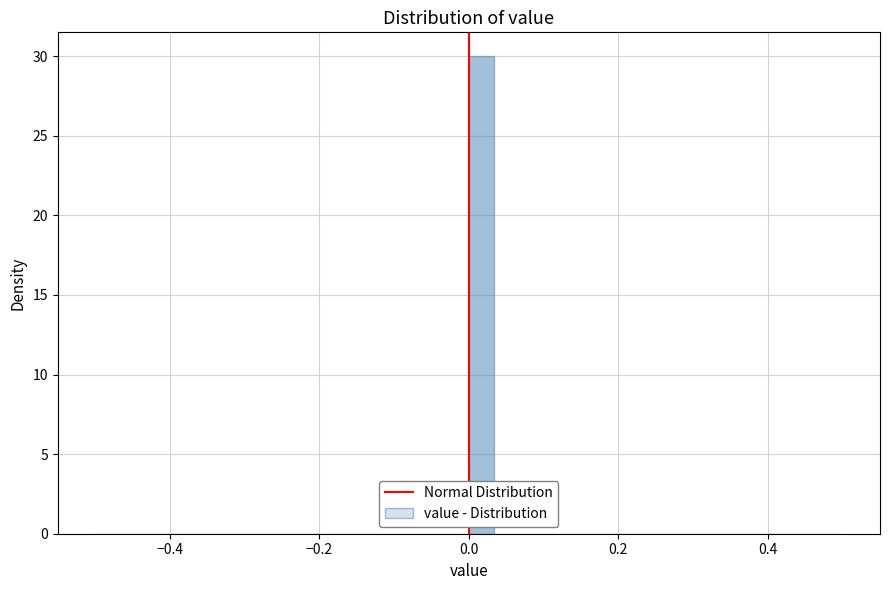

Around what value on the x-axis is the tallest bar? Give the approximate position of its centre, as read against the axis.

0.02